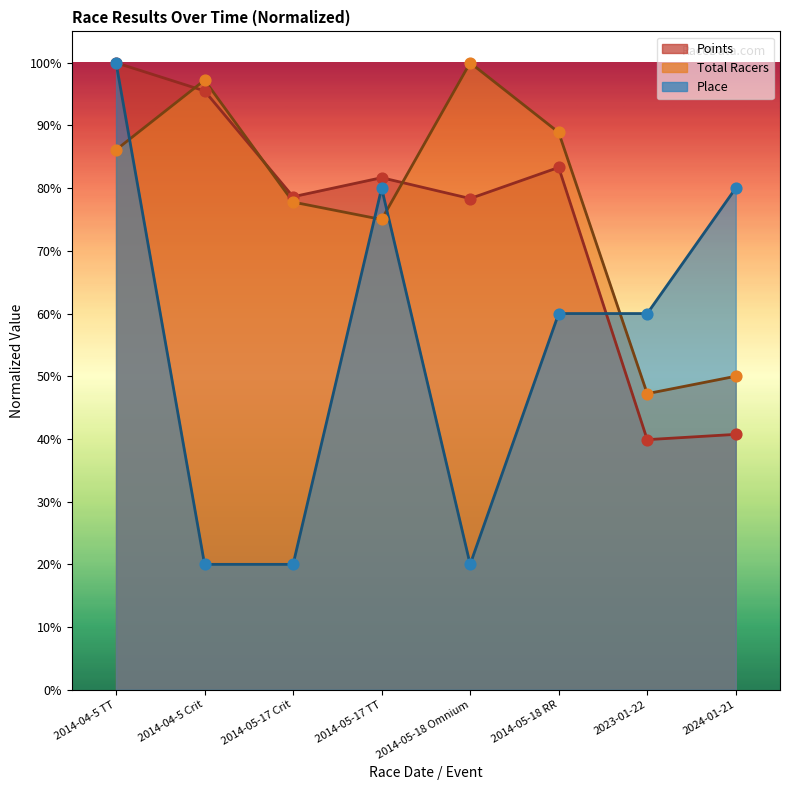

Which series has the largest Y range (max minus min)?

Place